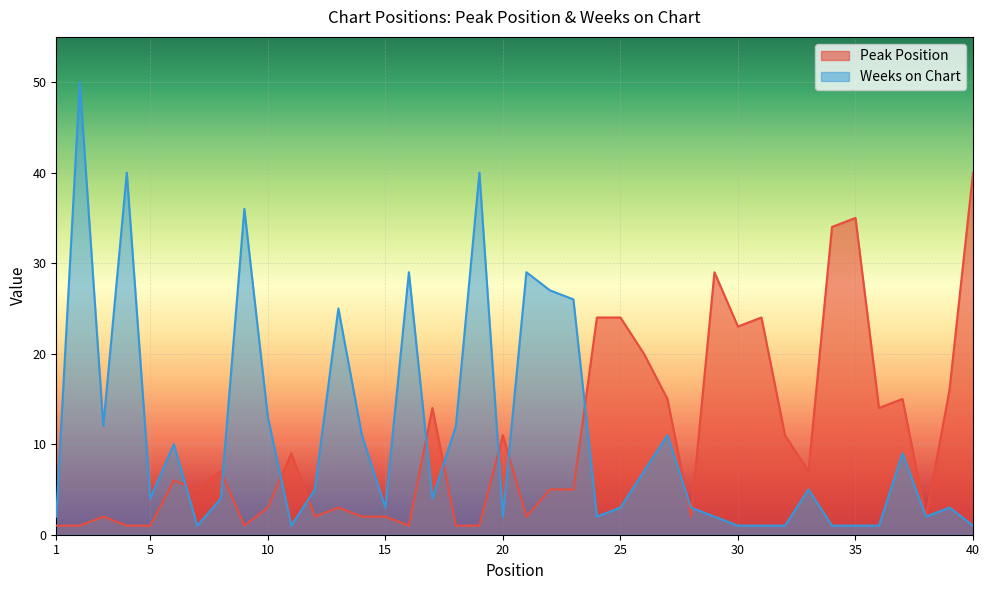

True or false: Weeks on Chart and Peak Position cross at least once.

True